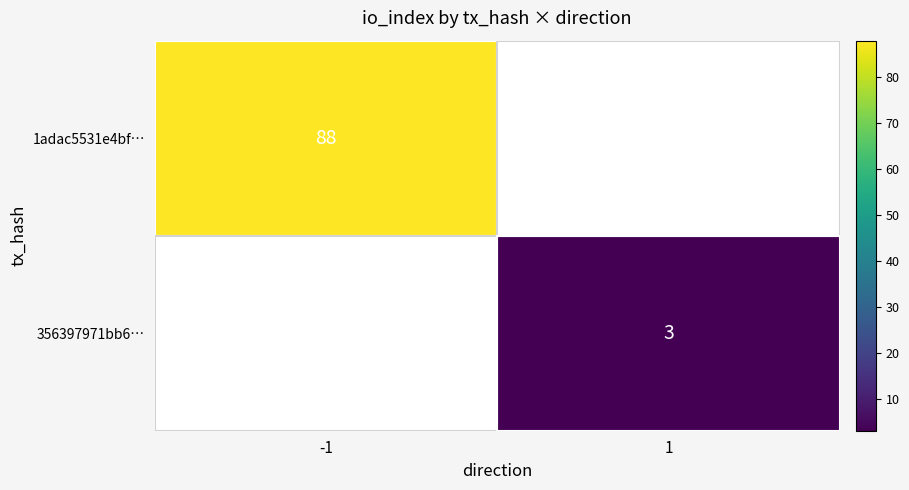

Is it true that 356397971bb6… equals 1 at 1?

False